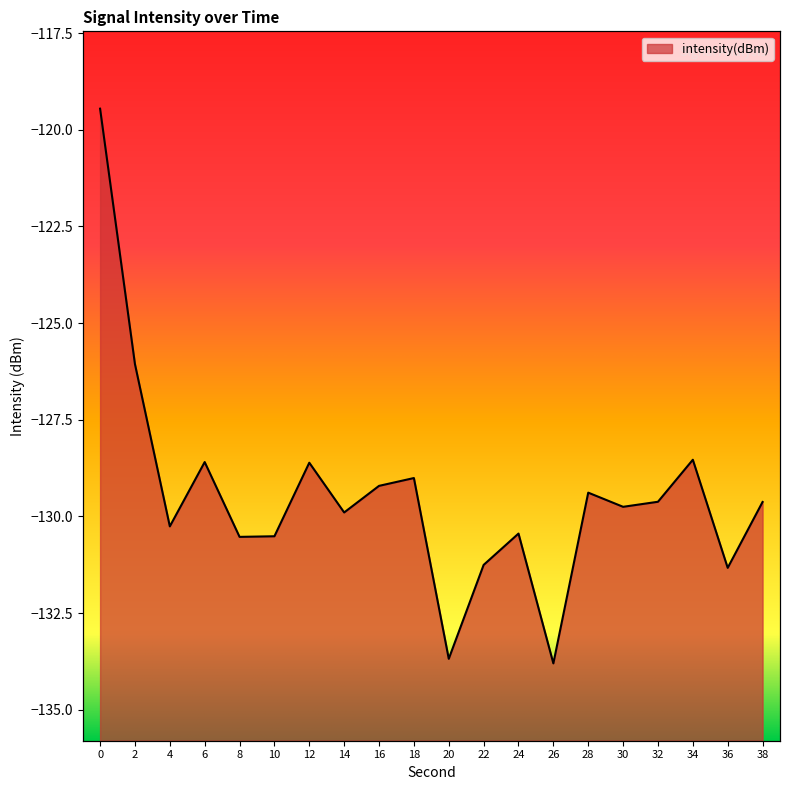

What is the value of the 15th point from the left?

-129.4